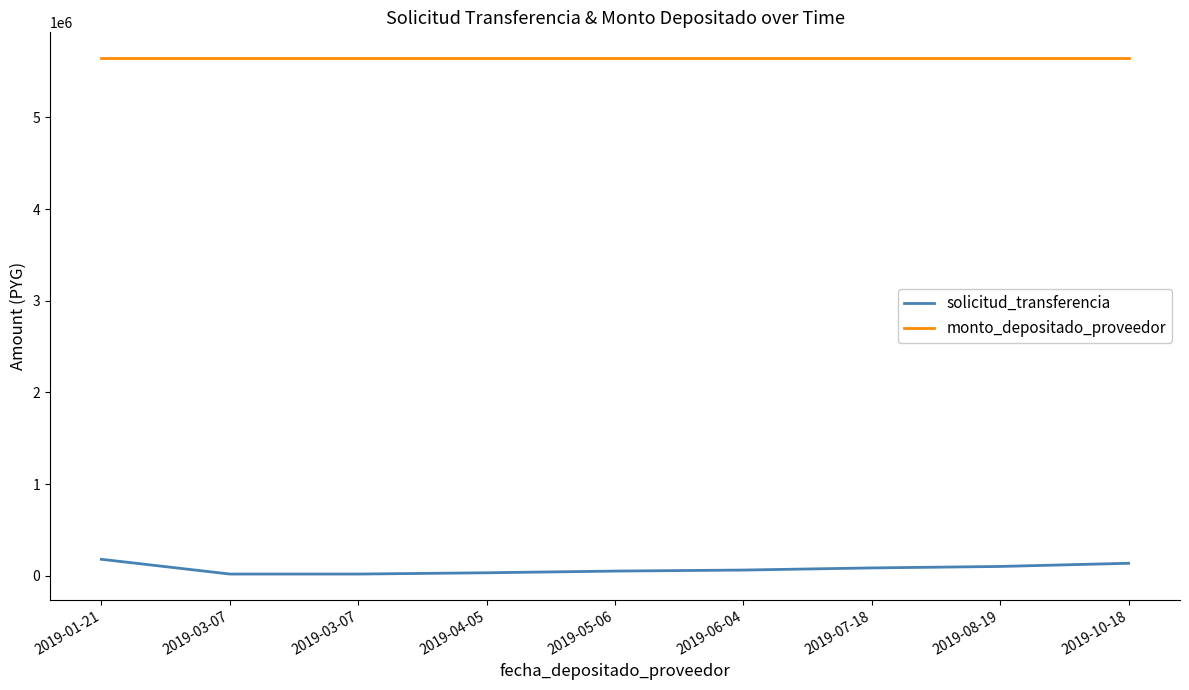

True or false: solicitud_transferencia and monto_depositado_proveedor cross at least once.

False